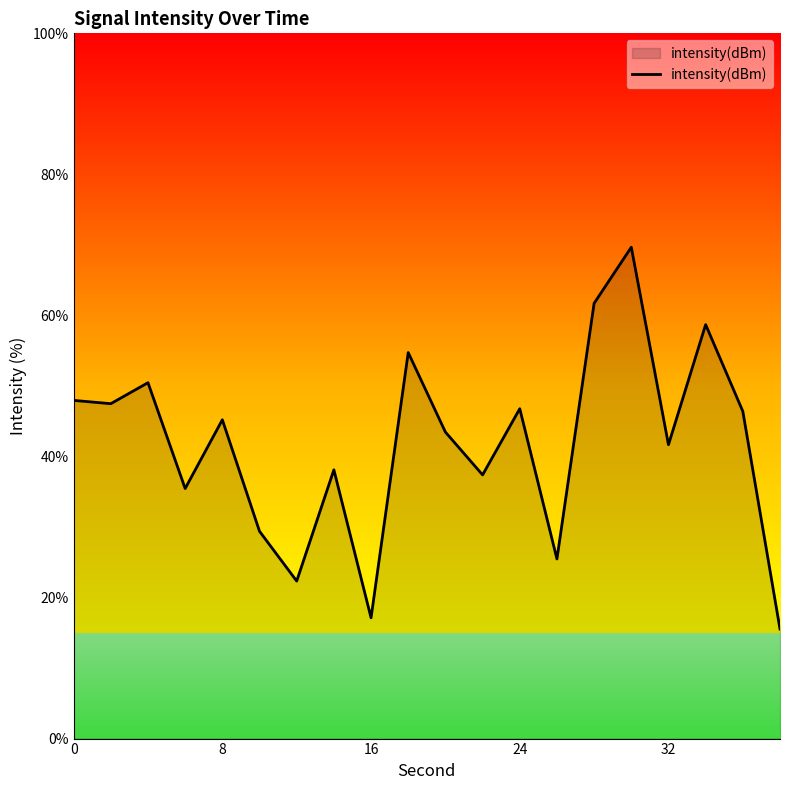

What is the difference between the maximum and minimum values?

54.1